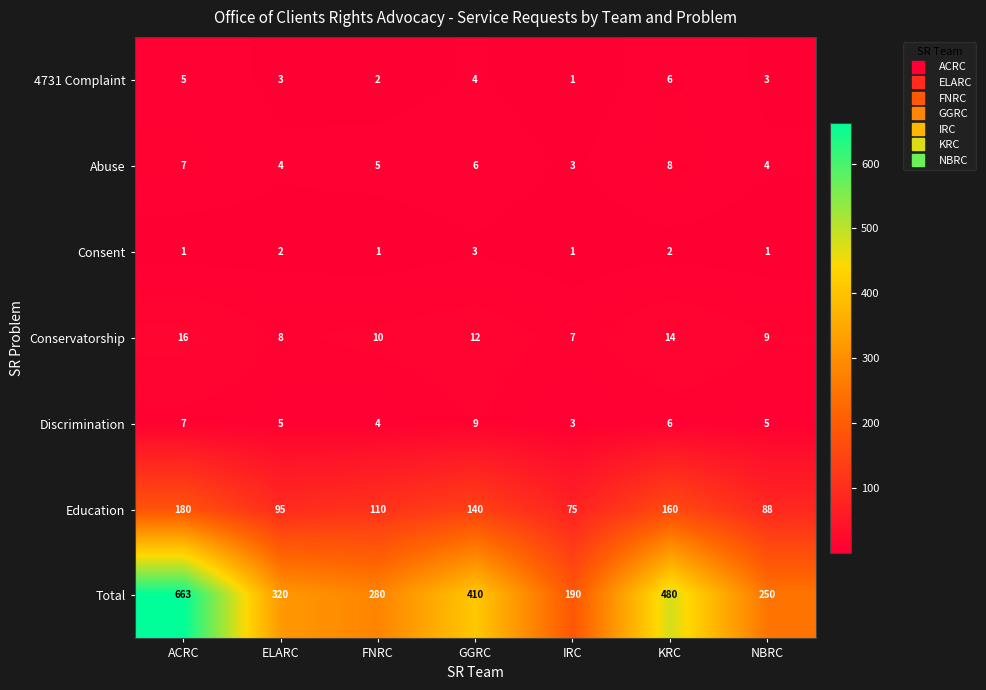

Between ELARC and NBRC, which series saw the biggest shift?

Total